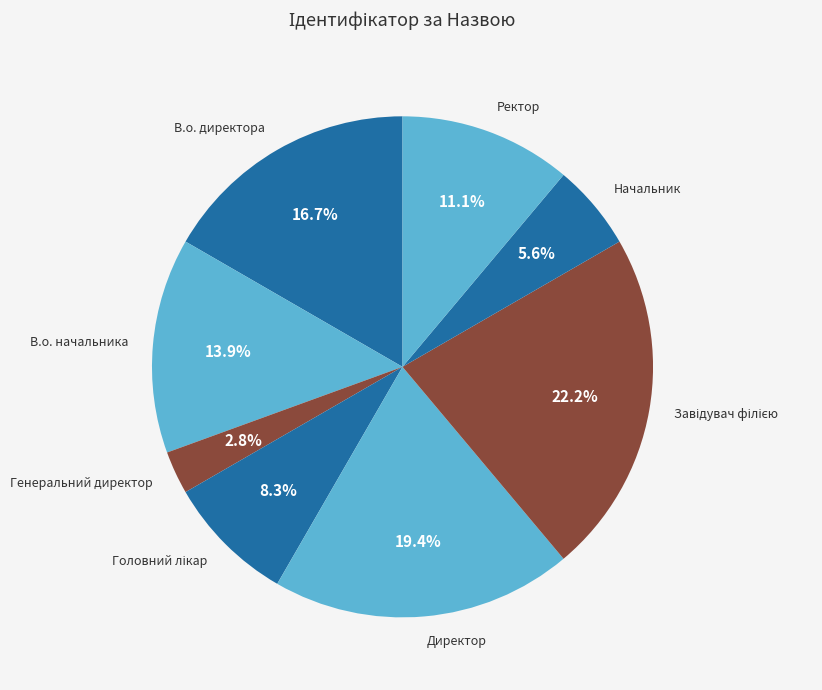

Which category has the smallest portion of the pie?

Генеральний директор